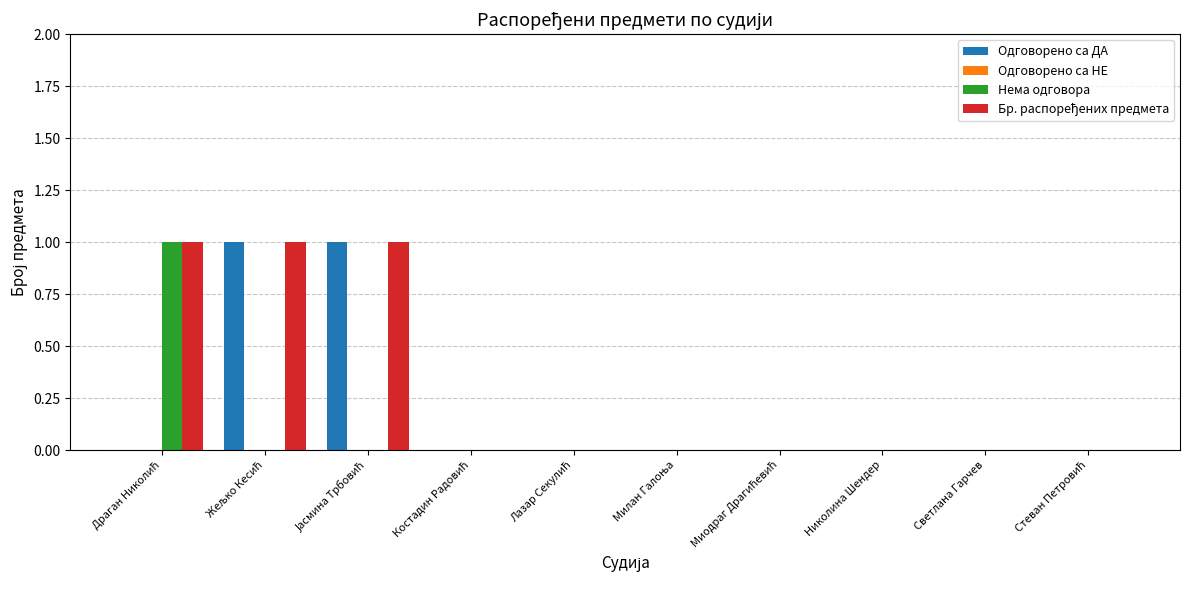

True or false: Нема одговора has a value of -1 at Милан Галоња.

False